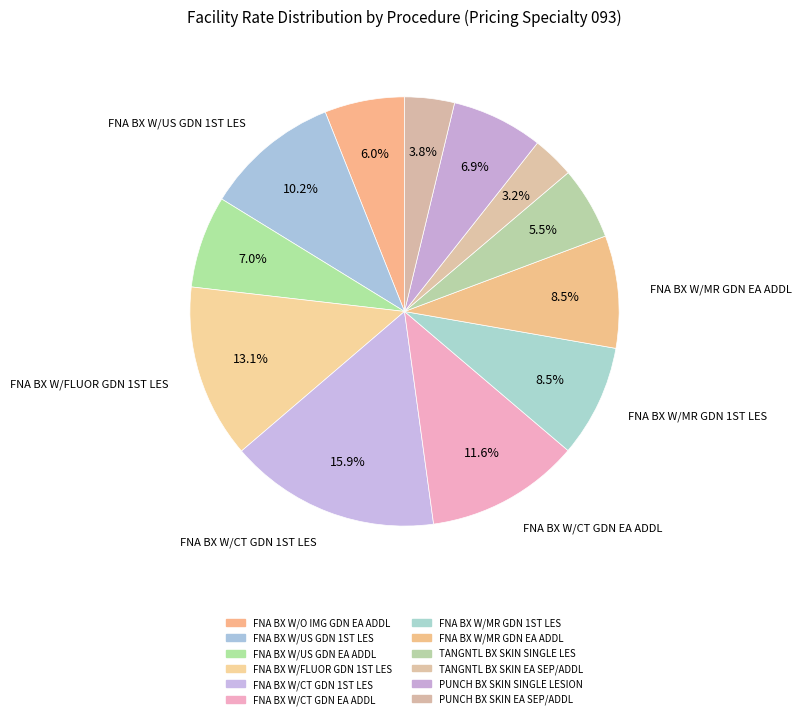

Count the number of slices in the pie.

12